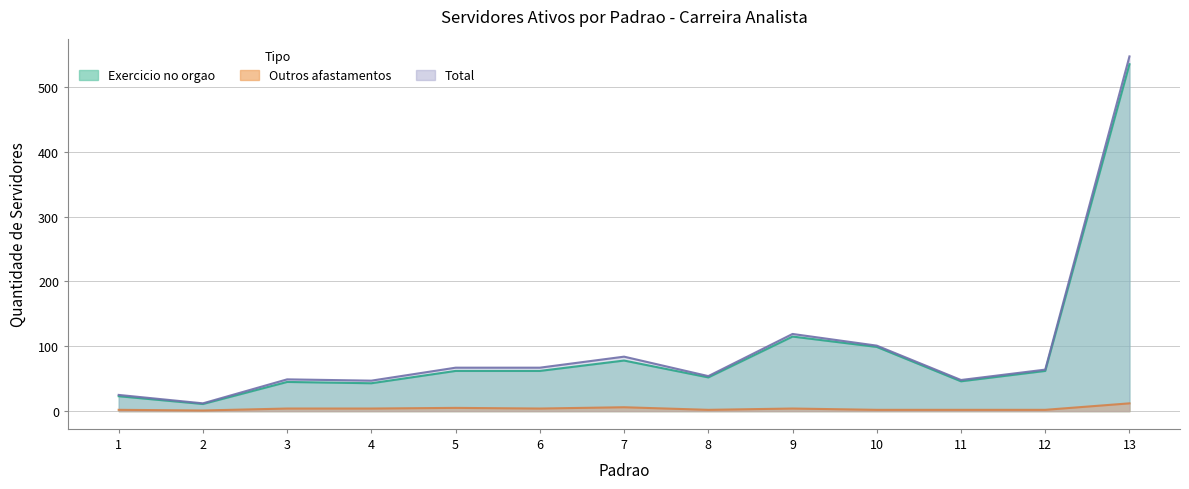

What is the difference between the maximum and minimum values in the Total series?

535